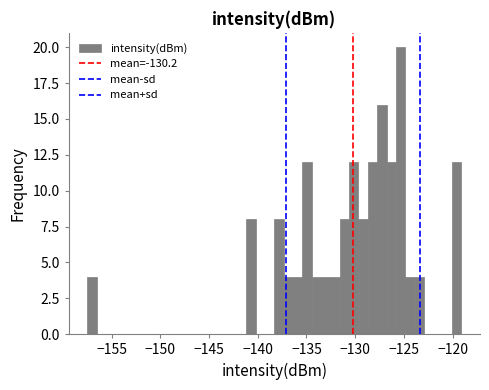

Read against the x-axis, roughly where is the centre of the tallest bar?

-125.5